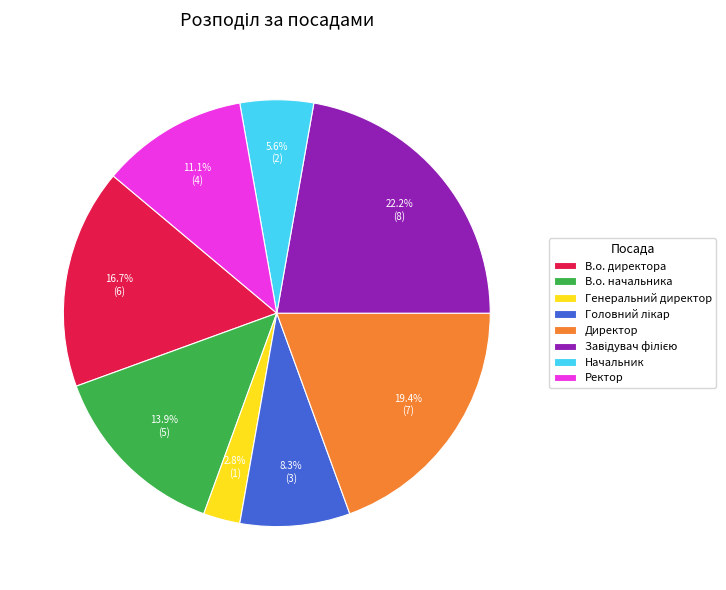

Which slice is the smallest?

Генеральний директор